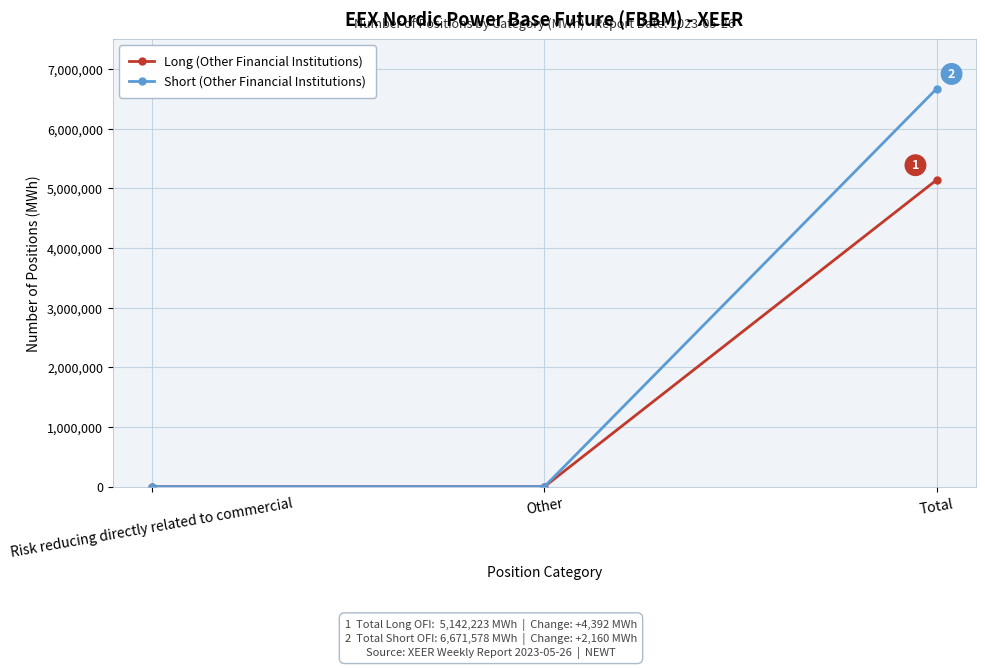

What is the average value of the Long (Other Financial Institutions) series?

1714074